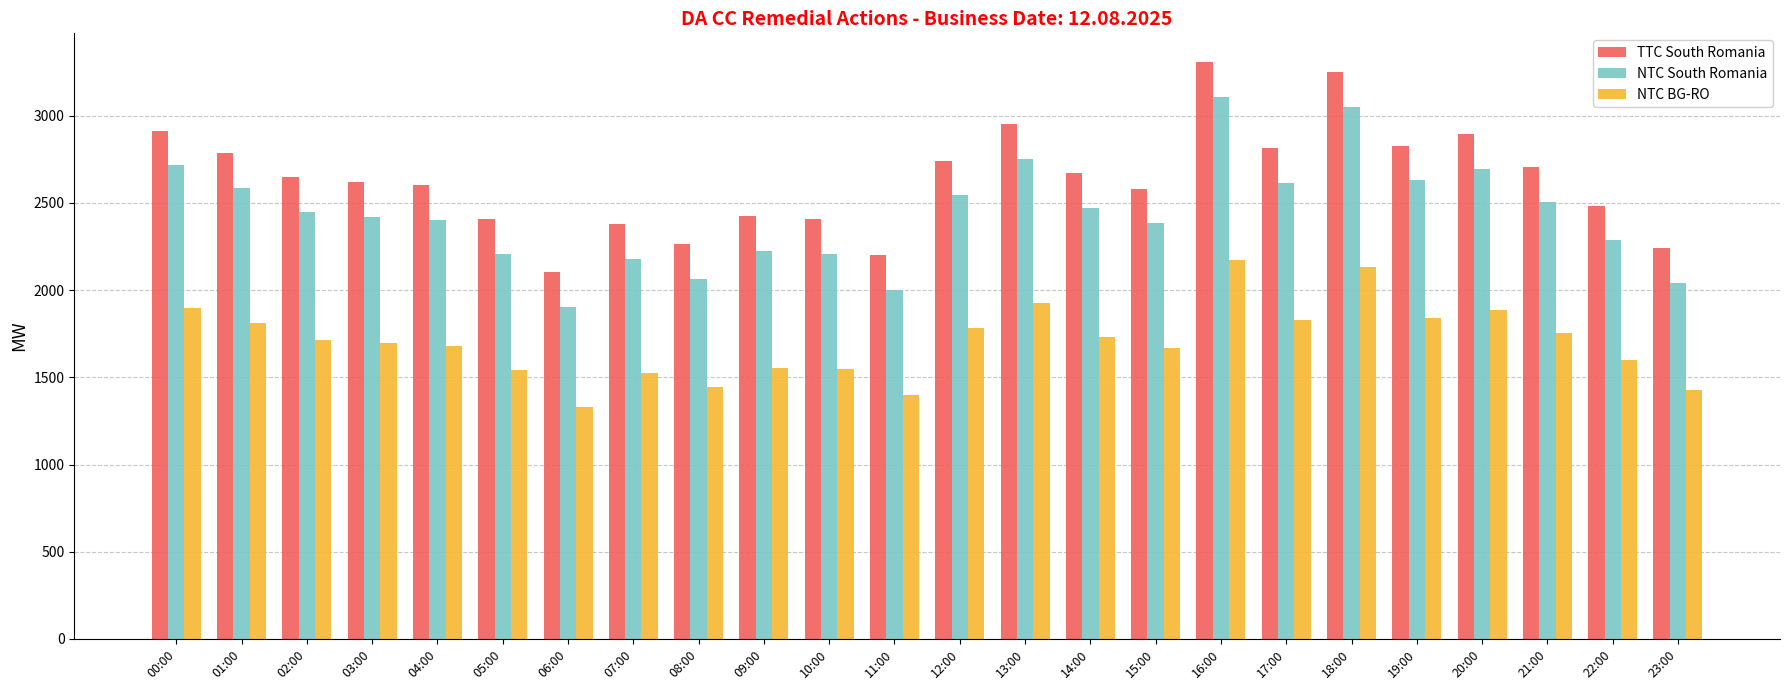

What is the spread (max minus min) of values at 08:00?

819